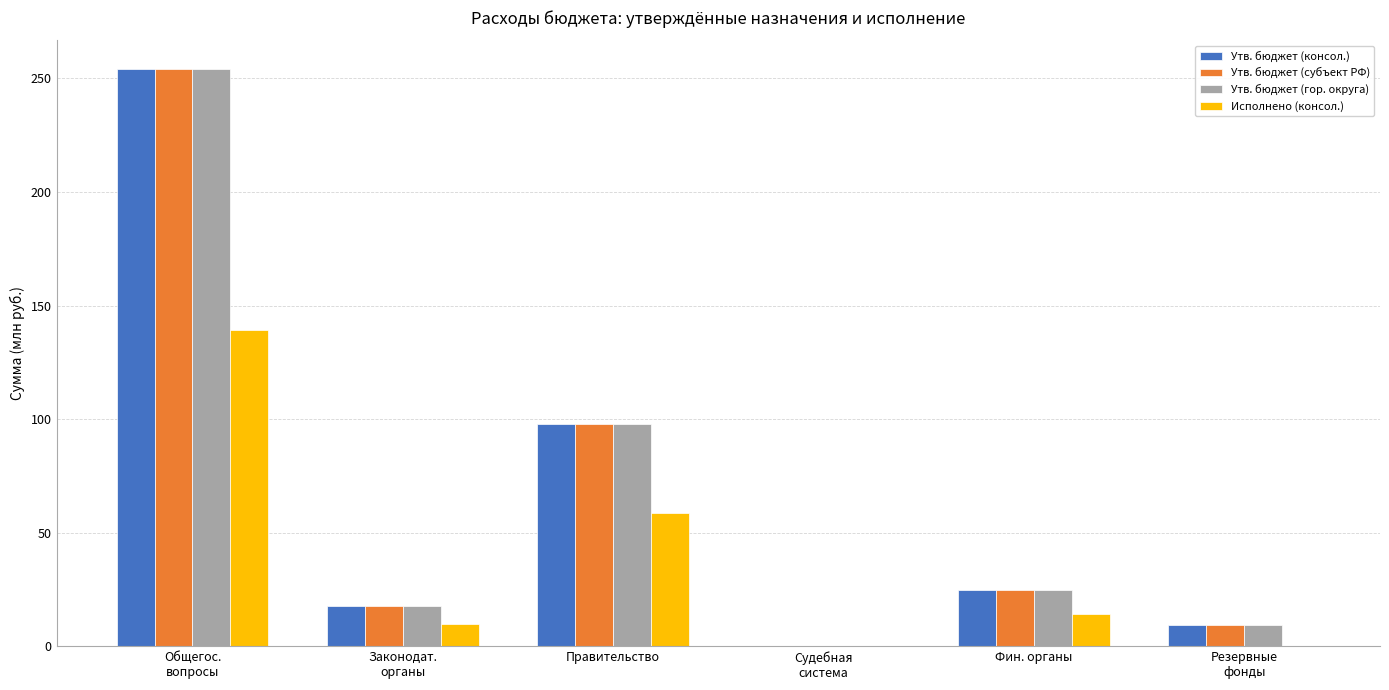

What is the total value across all series at Правительство?

352.3